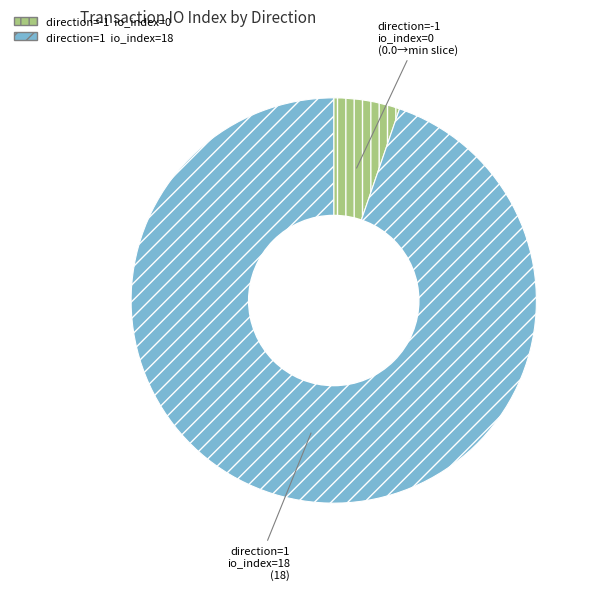

What is the change in value from direction=-1 (io_index=0) to direction=1 (io_index=18)?

+18